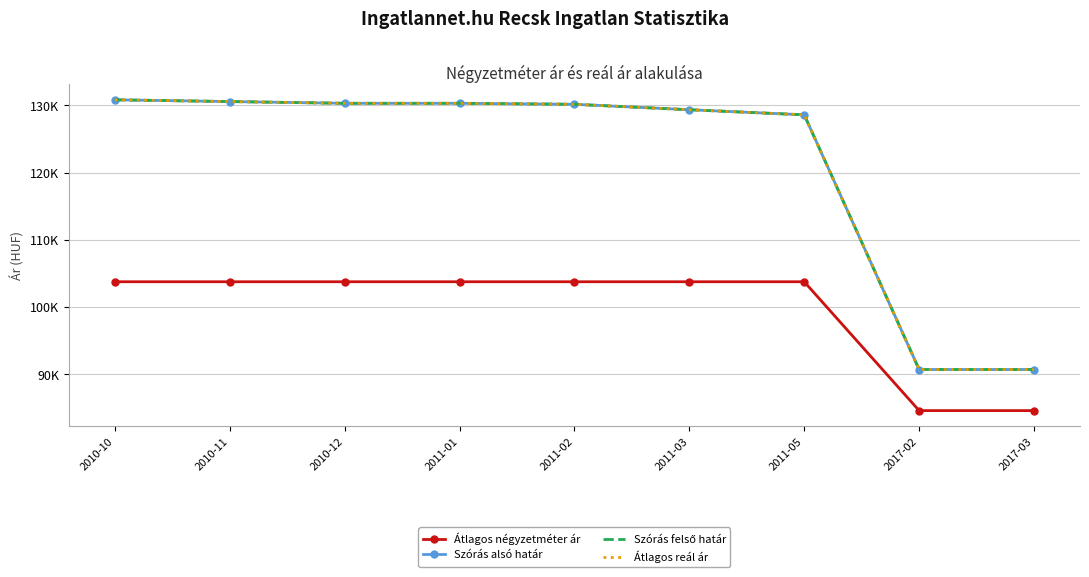

What is the label of the 8th point from the right?

2010-11